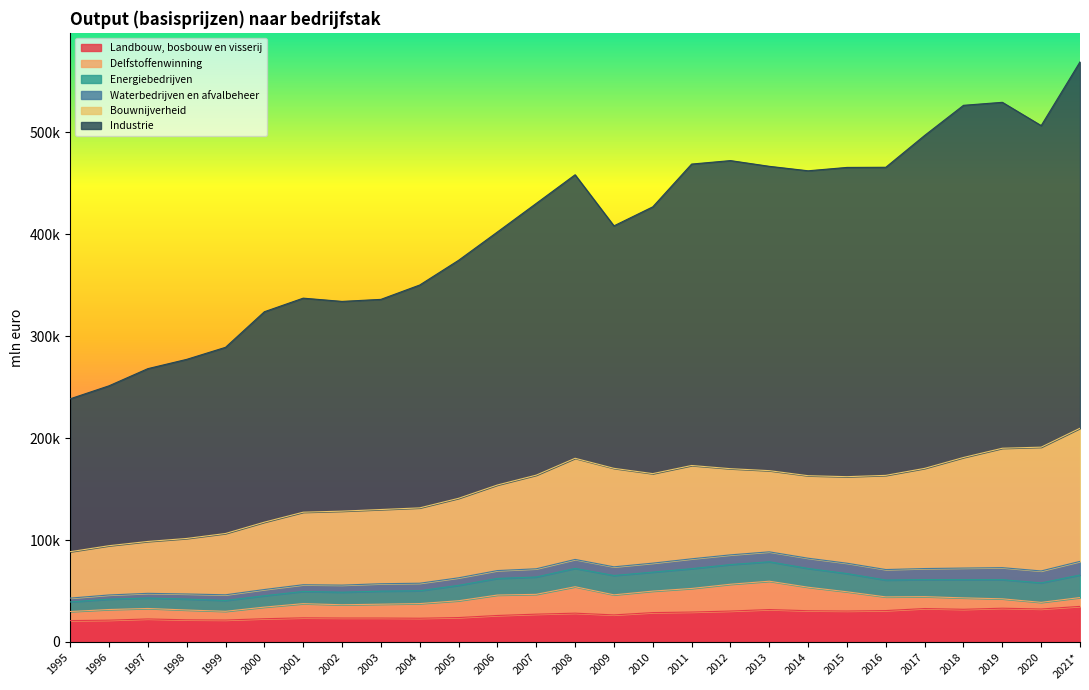

How many values in the Delfstoffenwinning series are below 13585?

13